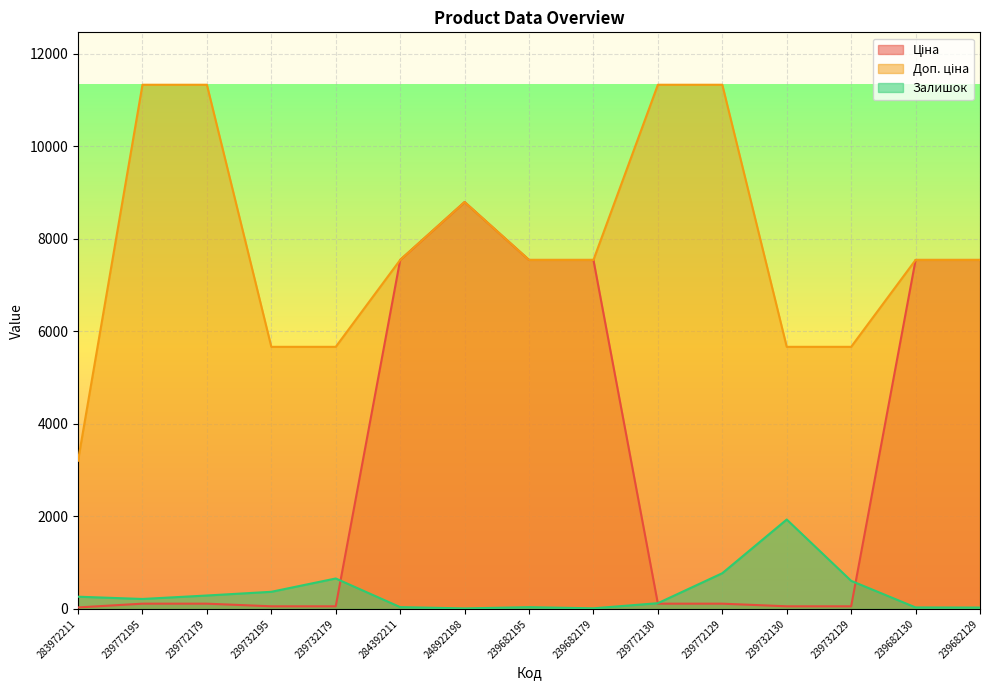

Reading left to right, transcribe all the data shown in this chart.

Ціна: 32.0	113.3	113.3	56.7	56.7	7545.9	8797.6	7545.9	7545.9	113.3	113.3	56.7	56.7	7545.9	7545.9
Доп. ціна: 3205.0	11334.0	11334.0	5667.0	5667.0	7545.9	8797.6	7545.9	7545.9	11334.0	11334.0	5667.0	5667.0	7545.9	7545.9
Залишок: 264.0	215.0	290.0	370.0	658.0	39.0	11.0	38.0	13.0	124.0	772.0	1933.0	607.0	32.0	29.0